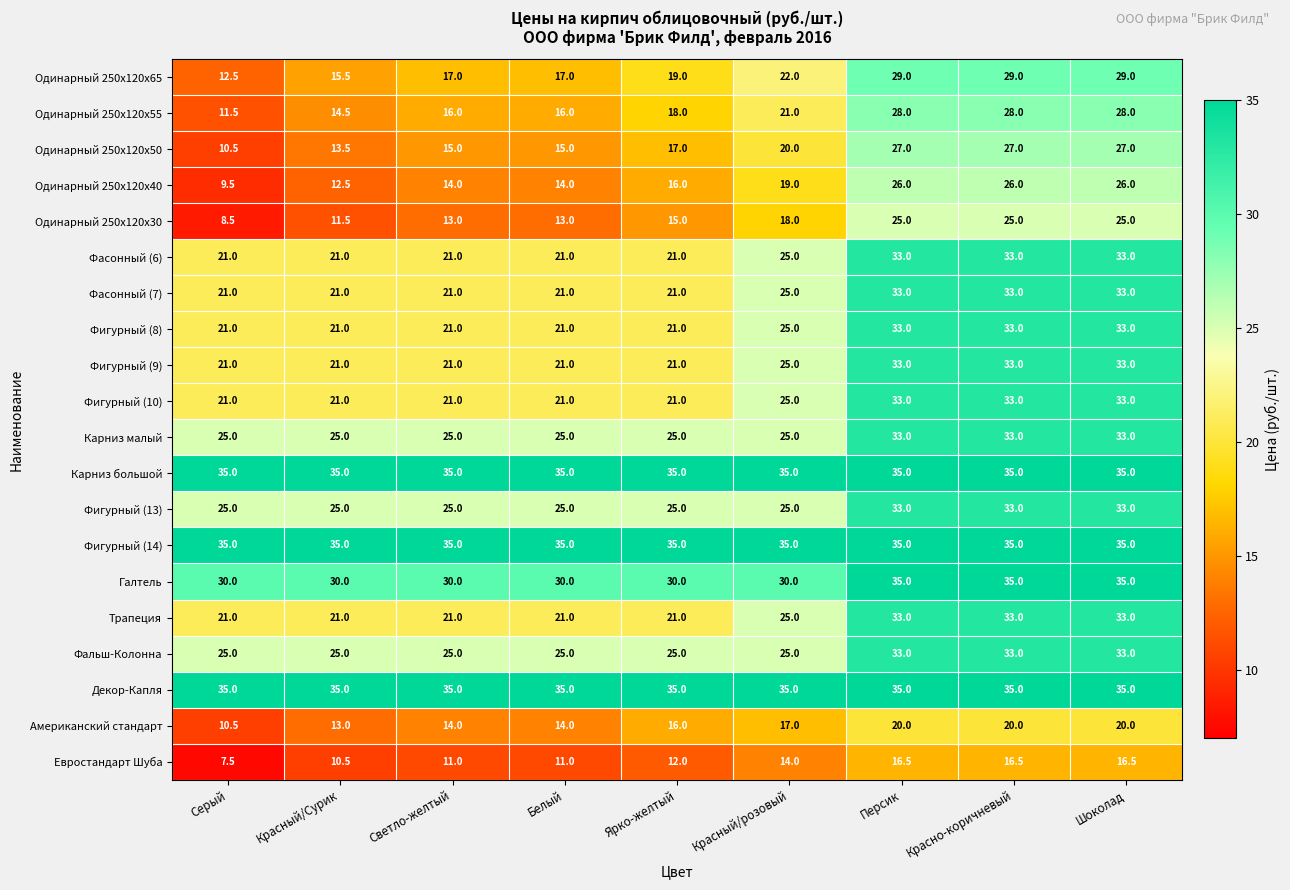

The Одинарный 250x120x65 series shows 19.0 at Ярко-желтый. True or false?

True